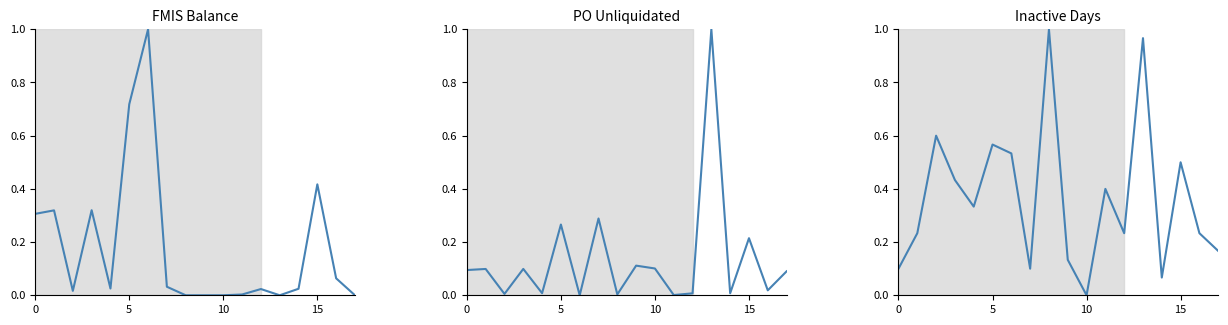

What are all the series names shown in the legend?

FMIS Balance, PO Unliquidated, Inactive Days